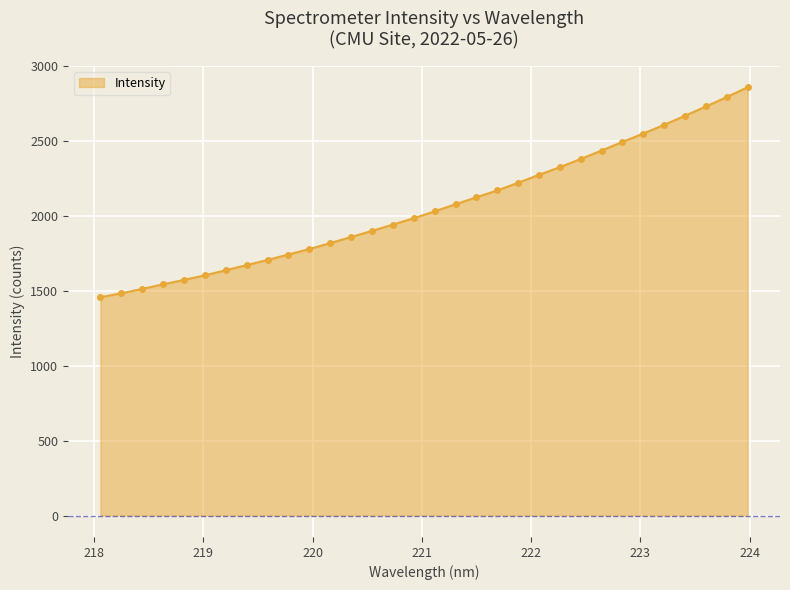

What is the sum of all values?

65928.4